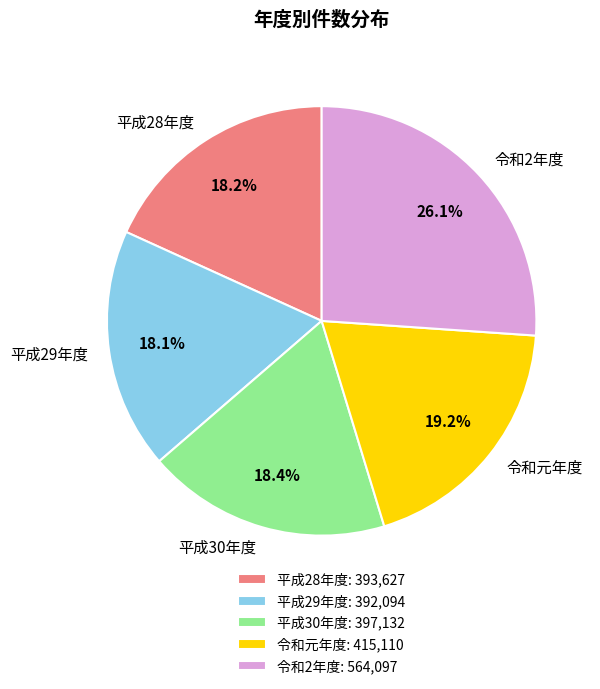

What is the ratio of the value at 平成29年度 to the value at 平成30年度?

1.0